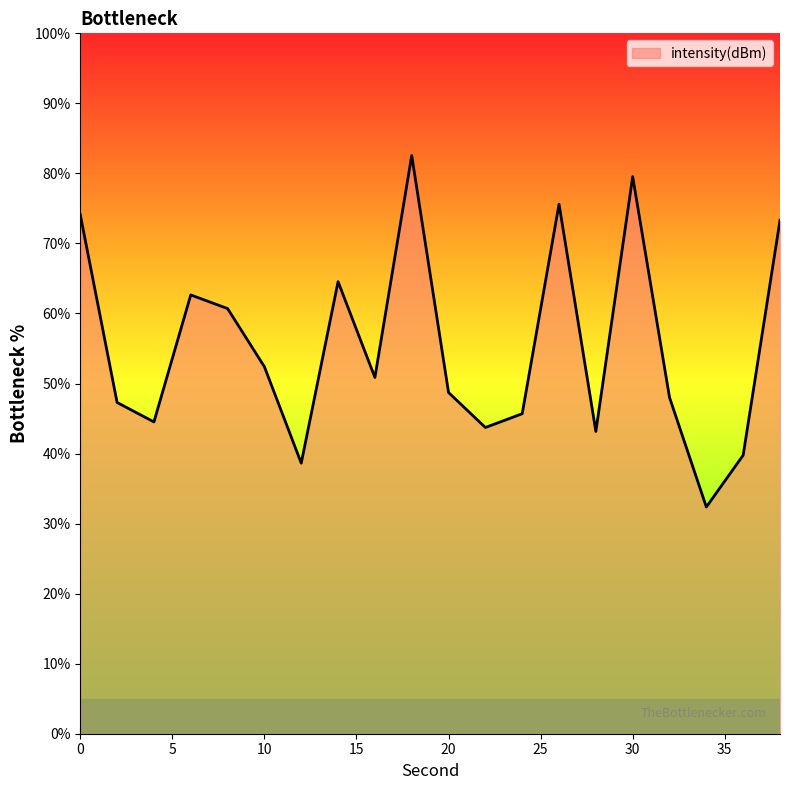

Reading left to right, what are all the values shown in this chart?

74.1	47.3	44.5	62.6	60.7	52.4	38.6	64.5	50.9	82.6	48.7	43.7	45.7	75.6	43.2	79.5	48.0	32.4	39.8	73.3